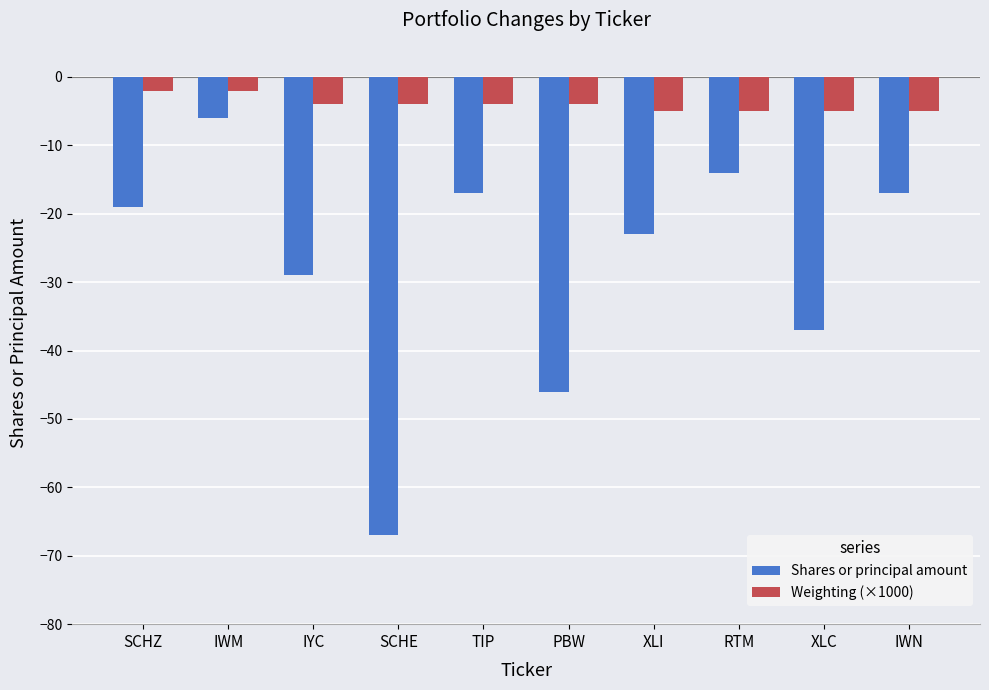

What is the difference between the Shares or principal amount values at SCHZ and SCHE?

48